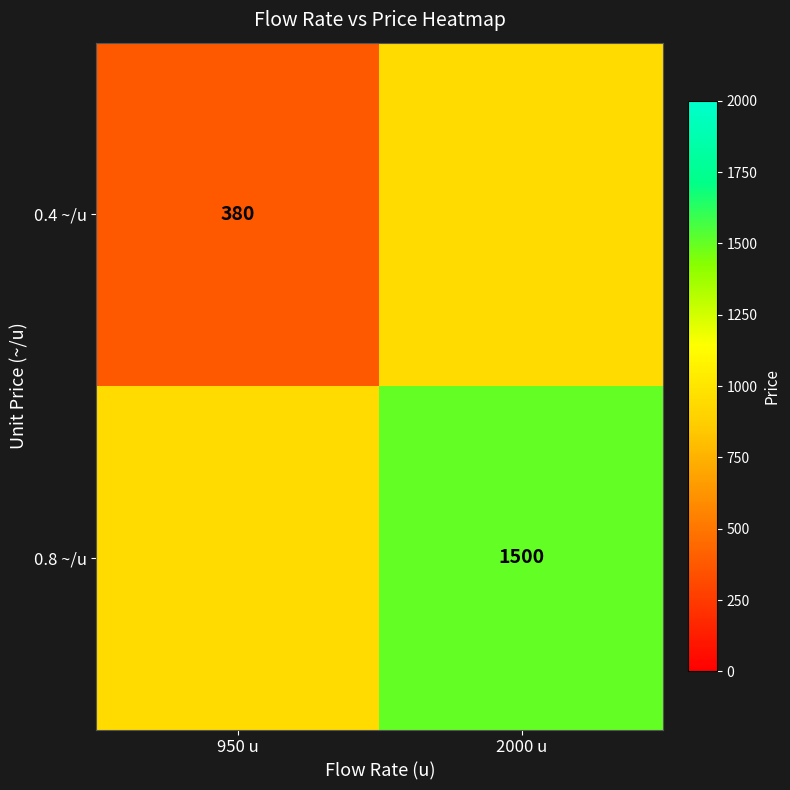

Is the value of 0.8 ~/u at 2000 u greater than the value of 0.4 ~/u at 950 u?

Yes